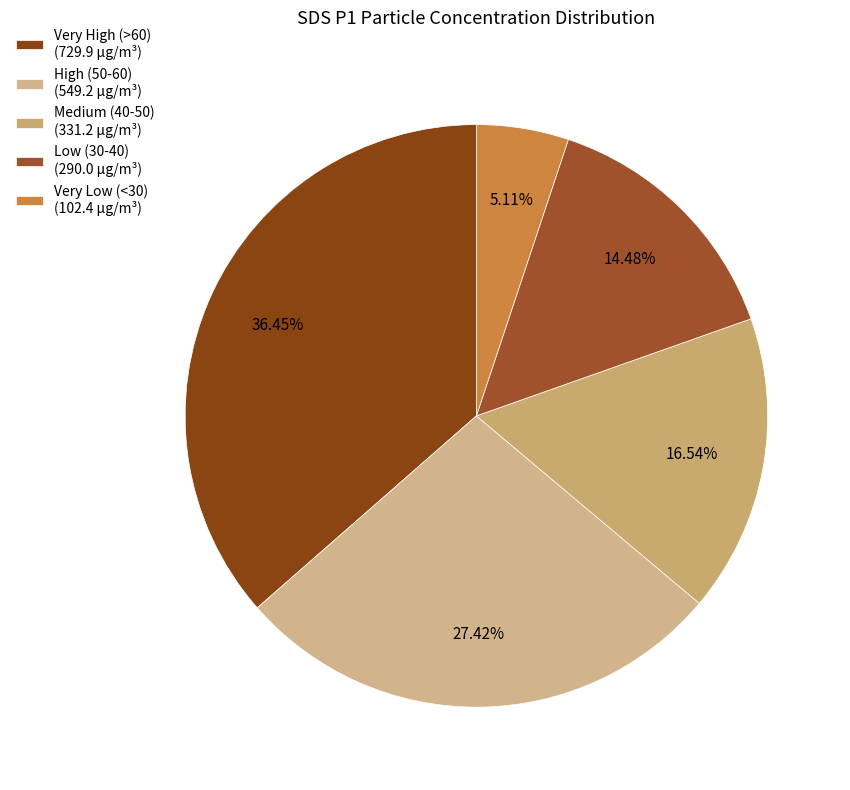

How many slices are in this pie chart?

5